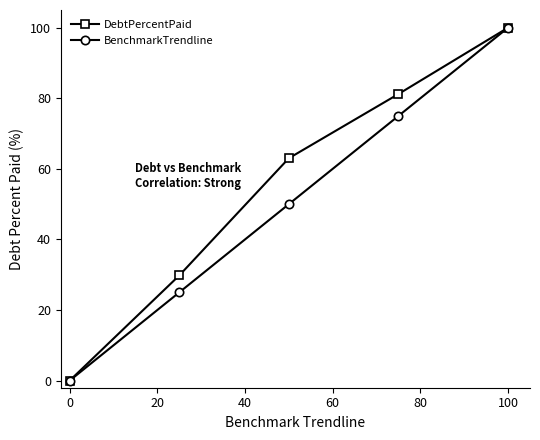

At how many categories does at least one series exceed 11?

4